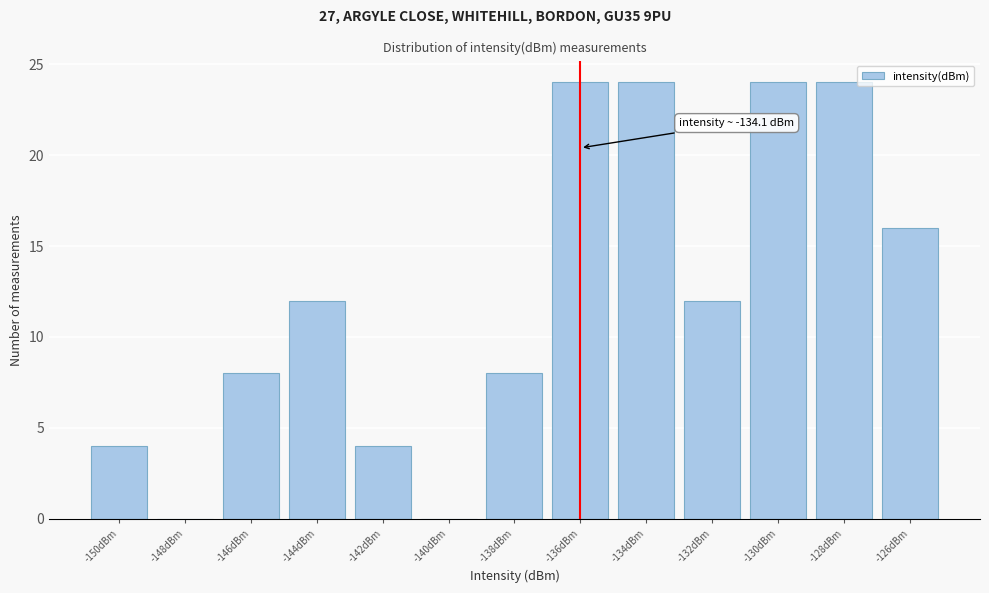

Reading left to right, what are all the values shown in this chart?

-150dBm=4	-148dBm=0	-146dBm=8	-144dBm=12	-142dBm=4	-140dBm=0	-138dBm=8	-136dBm=24	-134dBm=24	-132dBm=12	-130dBm=24	-128dBm=24	-126dBm=16